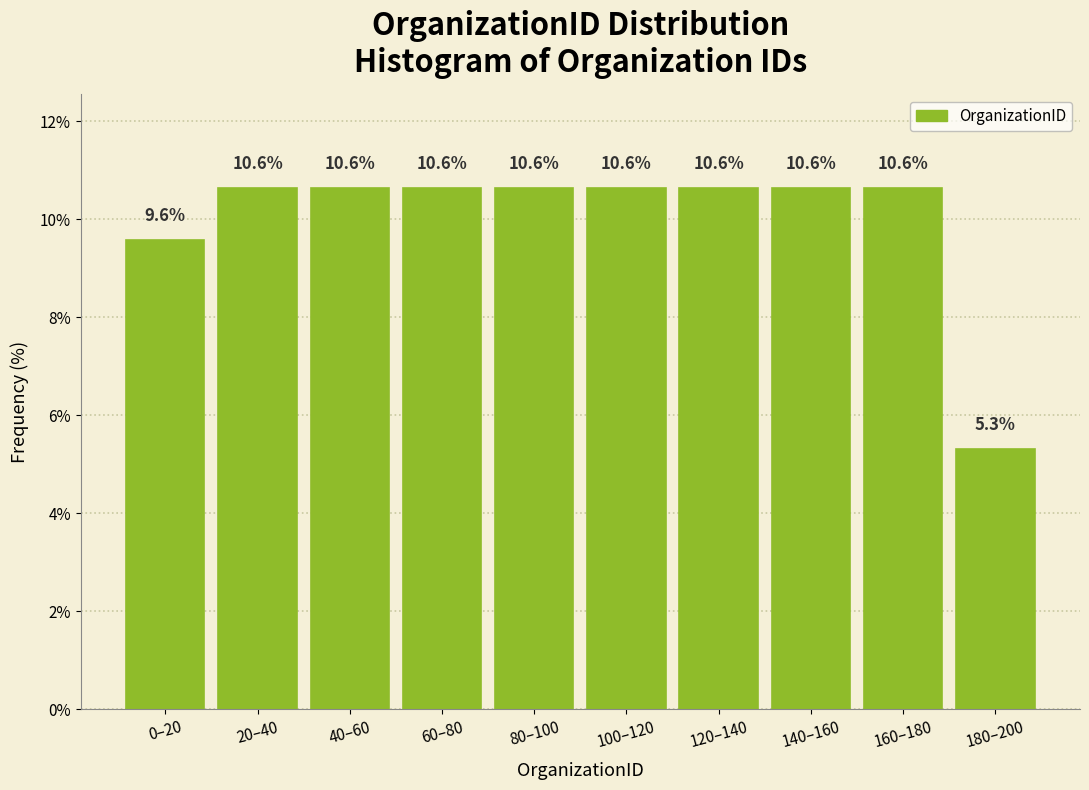

Reading right to left, what are all the values shown in this chart?

180–200=5.3	160–180=10.6	140–160=10.6	120–140=10.6	100–120=10.6	80–100=10.6	60–80=10.6	40–60=10.6	20–40=10.6	0–20=9.6